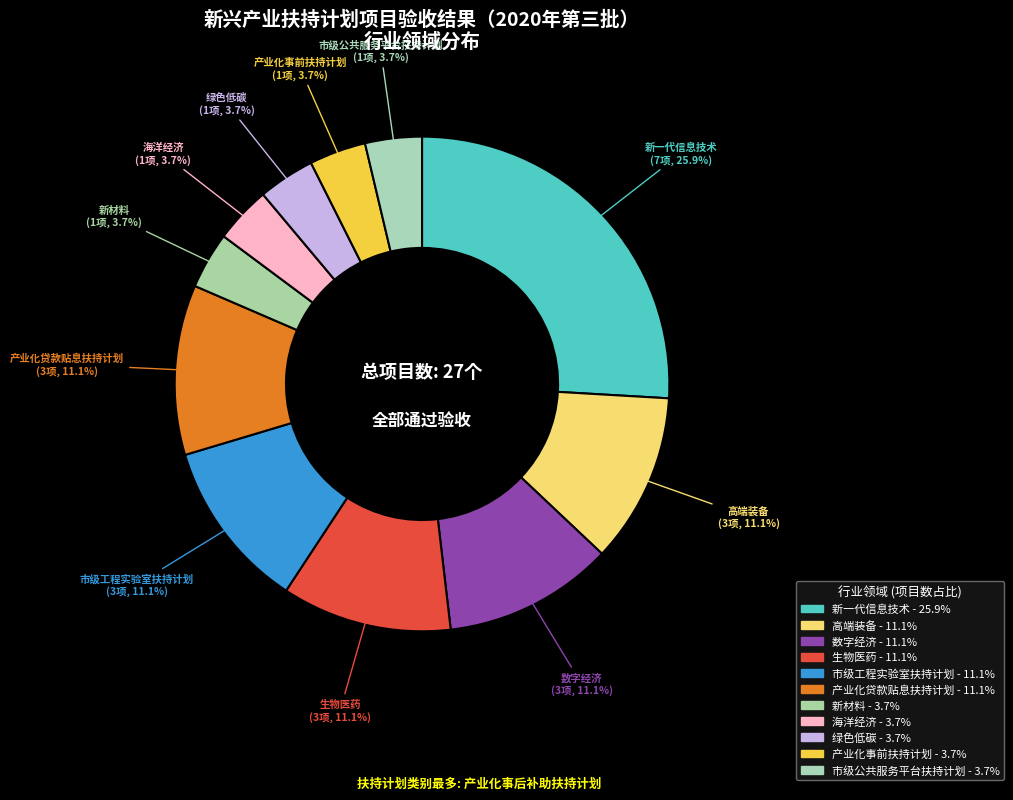

To the nearest percent, what is the combined percentage of 生物医药 and 海洋经济?

15%